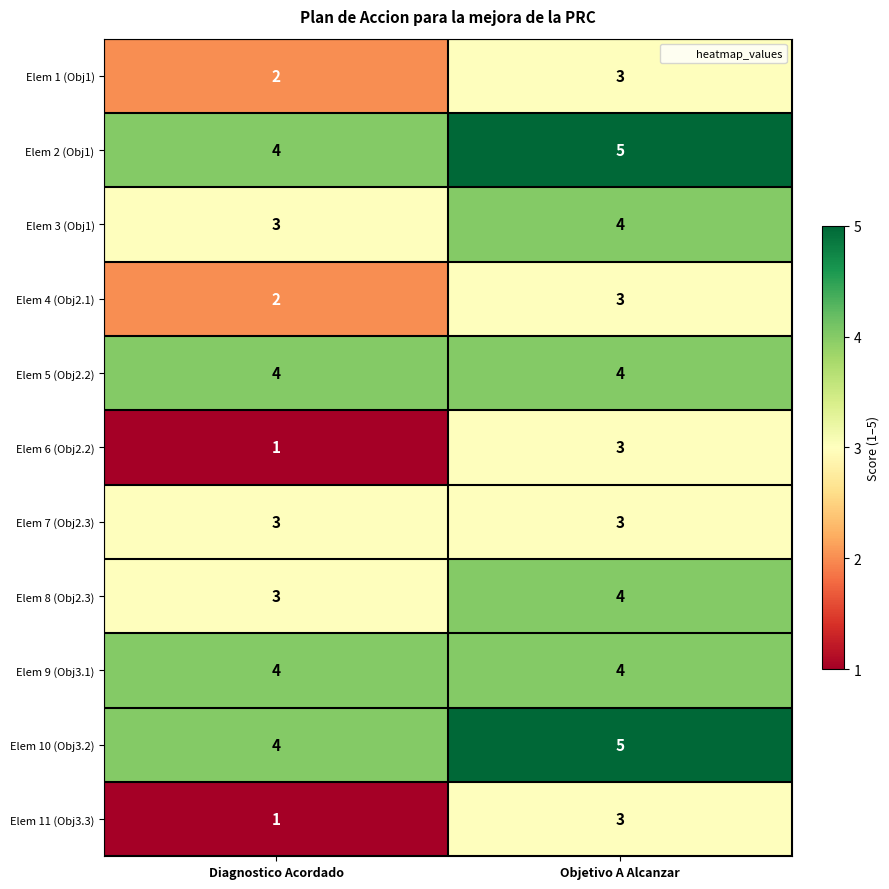

What is the total value across all series at Objetivo A Alcanzar?

41